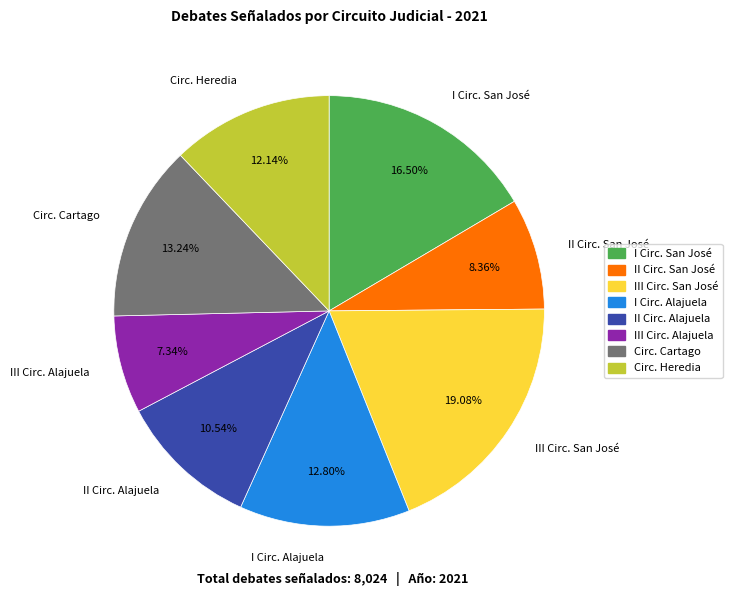

Is the sum of III Circ. Alajuela and Circ. Heredia greater than half?

No